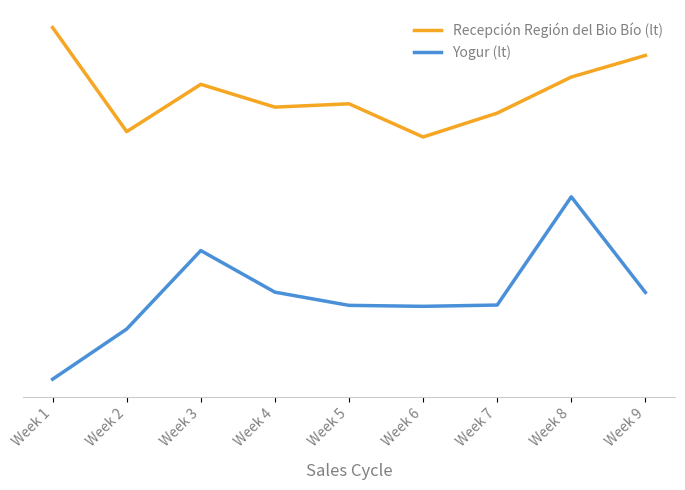

Is it true that Recepción Región del Bio Bío (lt) equals 7060675 at Week 8?

False